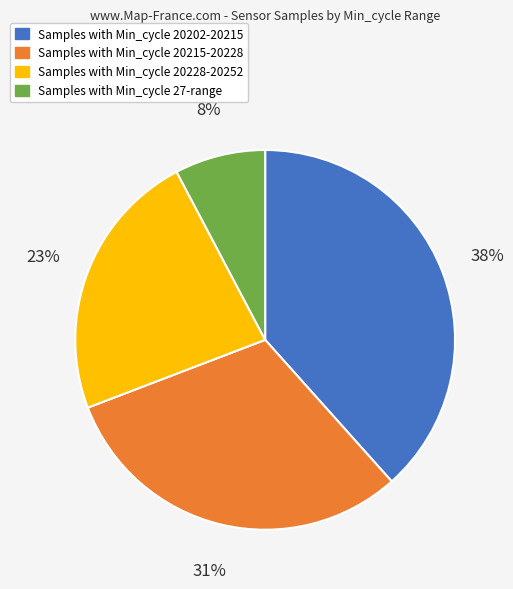

To the nearest percent, what is the average slice percentage?

25%